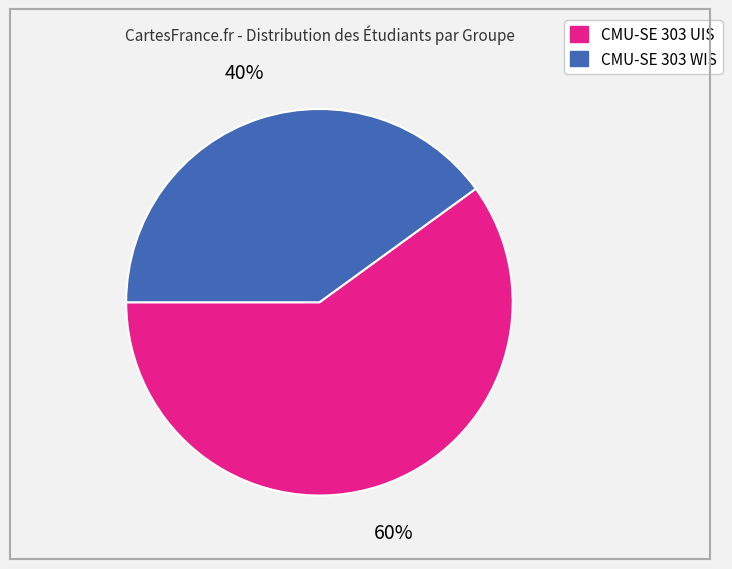

To the nearest percent, what portion does CMU-SE 303 UIS represent?

60%